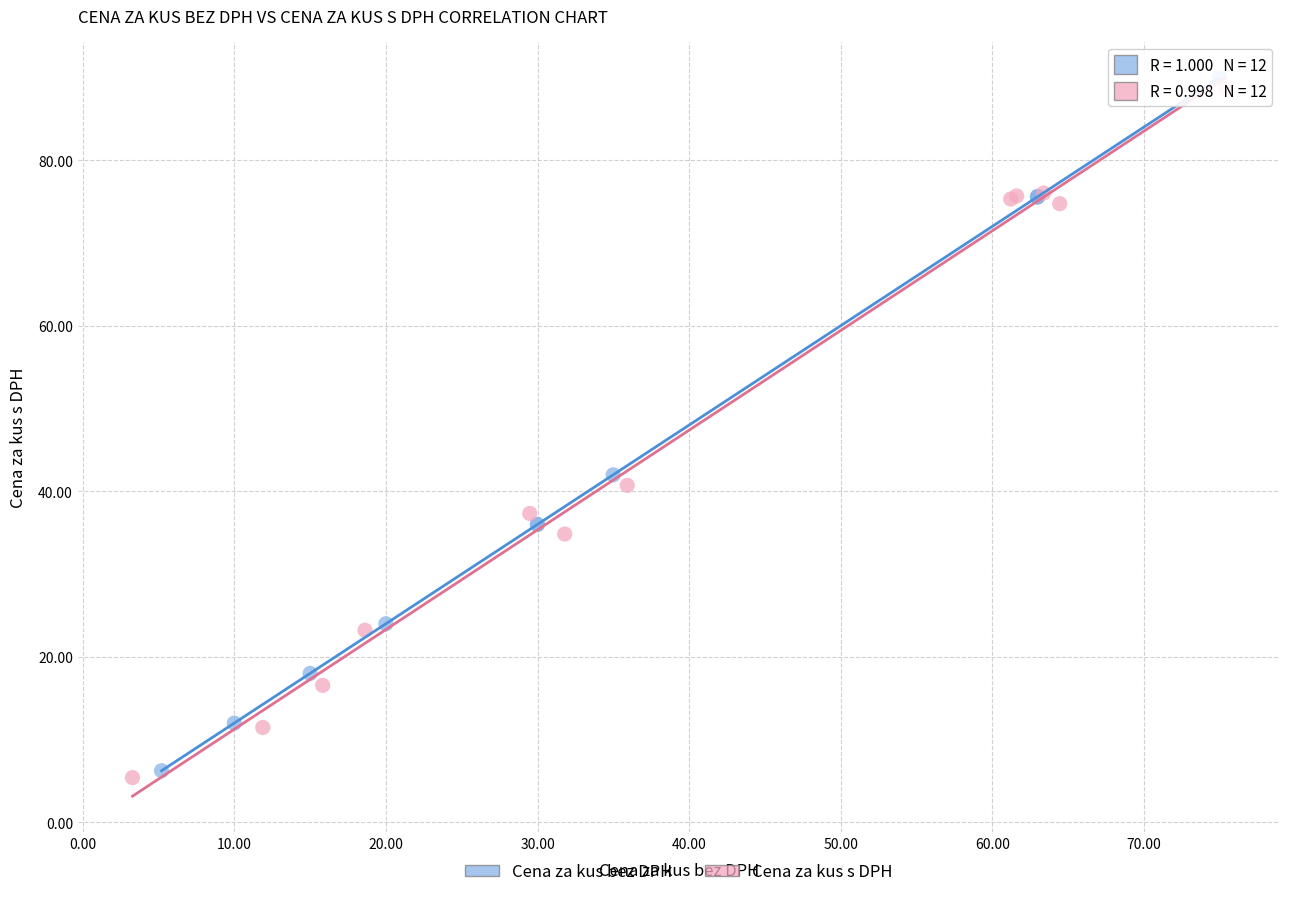

Which series has the widest spread of Y values?

Cena za kus bez DPH